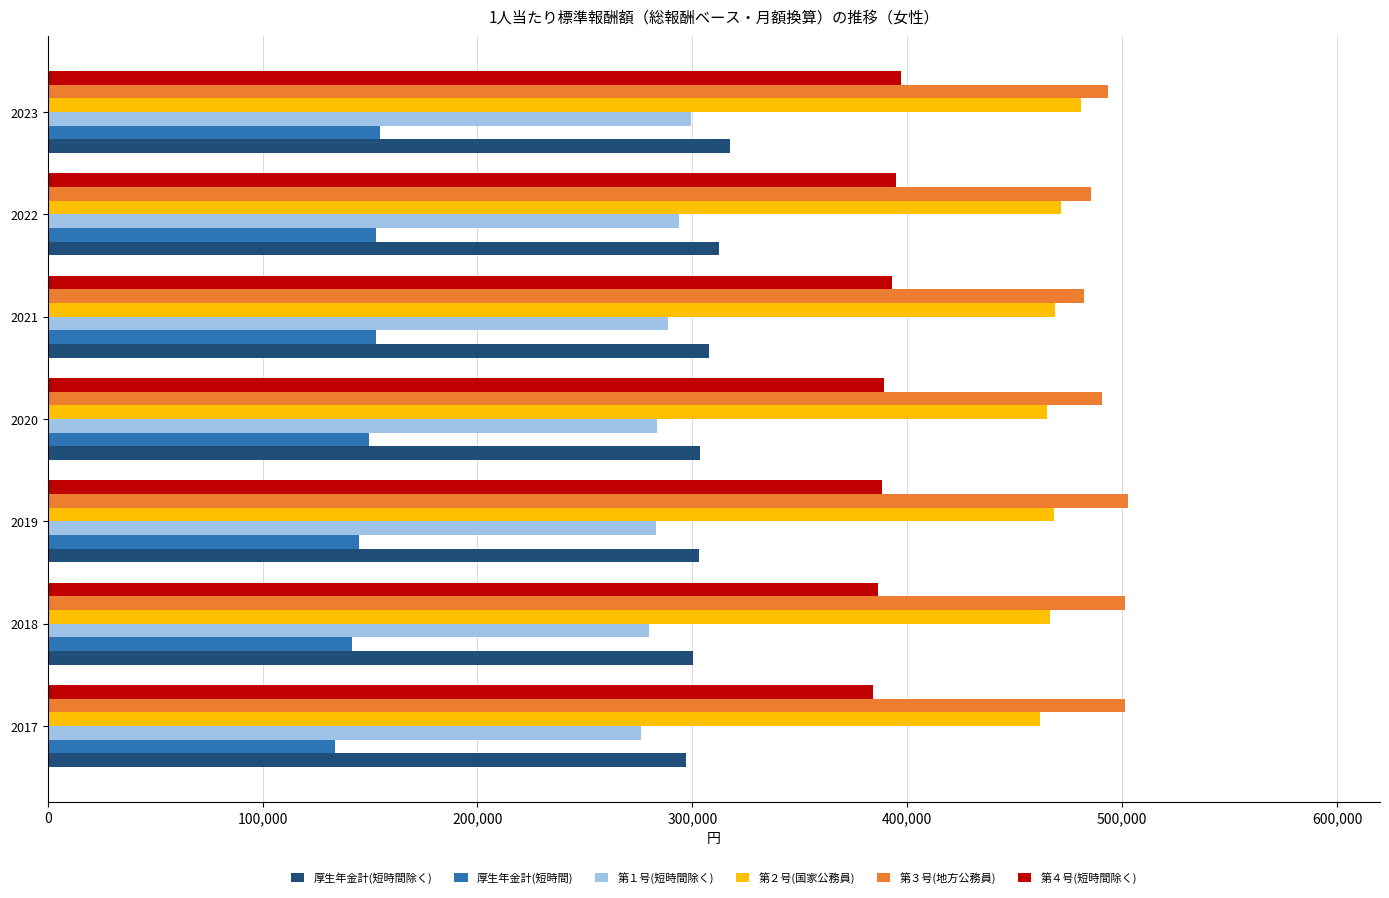

What is the total value across all series at 2022?

2109878